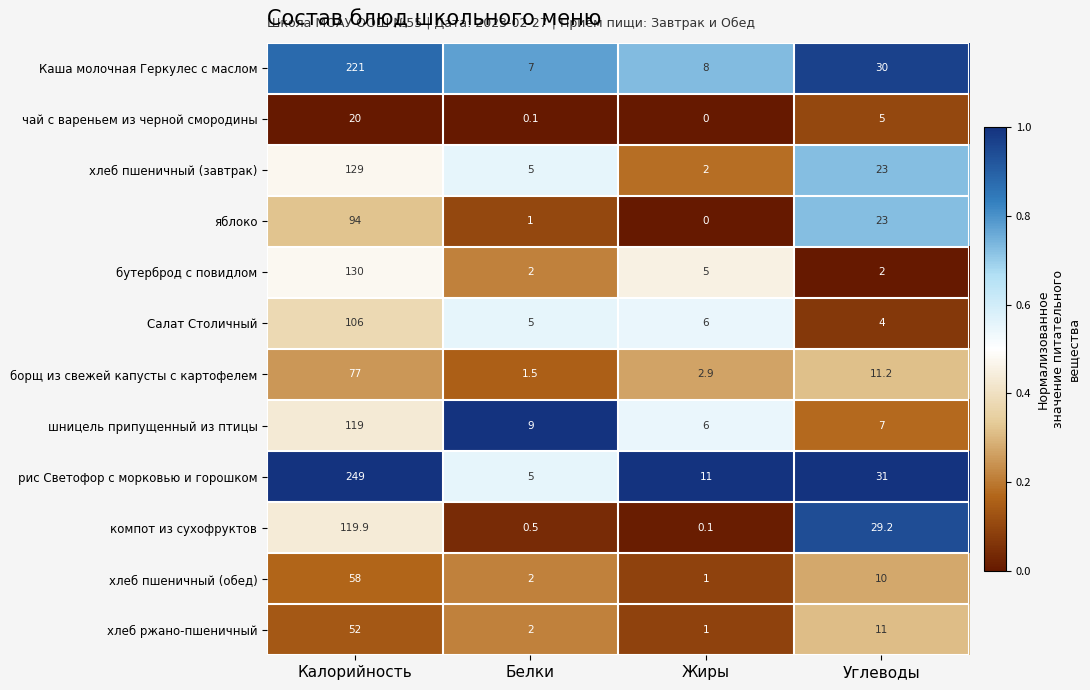

Read the бутерброд с повидлом value at Белки.

2.0